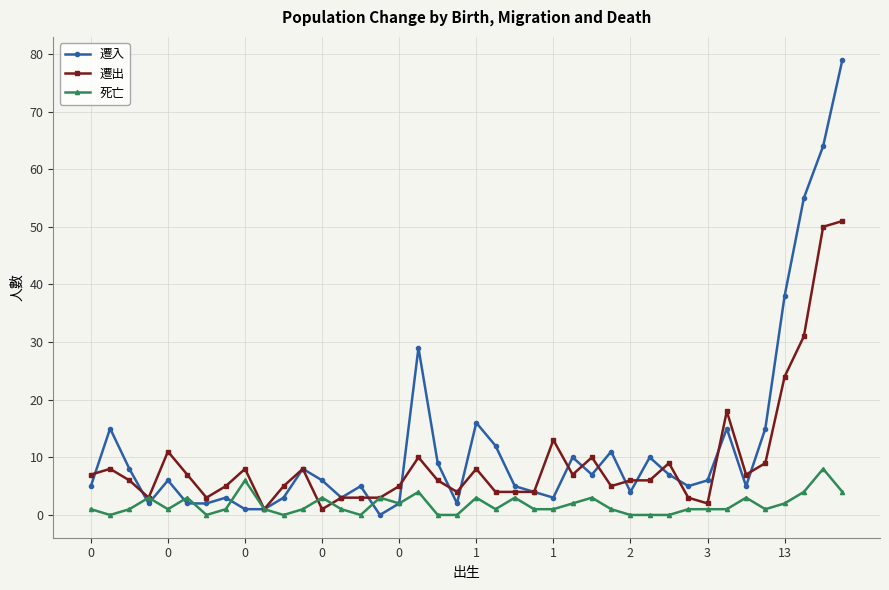

Which series has the widest spread of values?

遷入